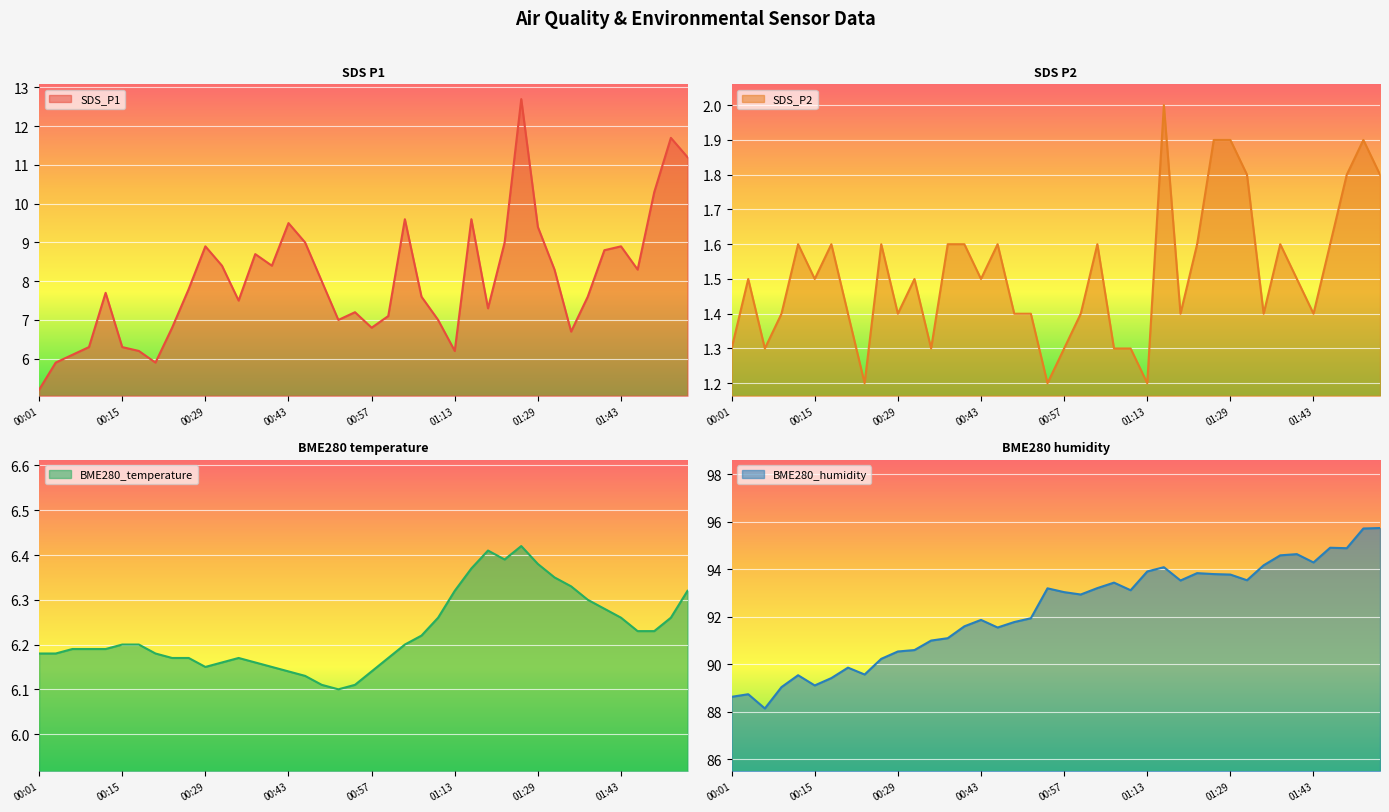

Which series has the widest spread of values?

BME280_humidity